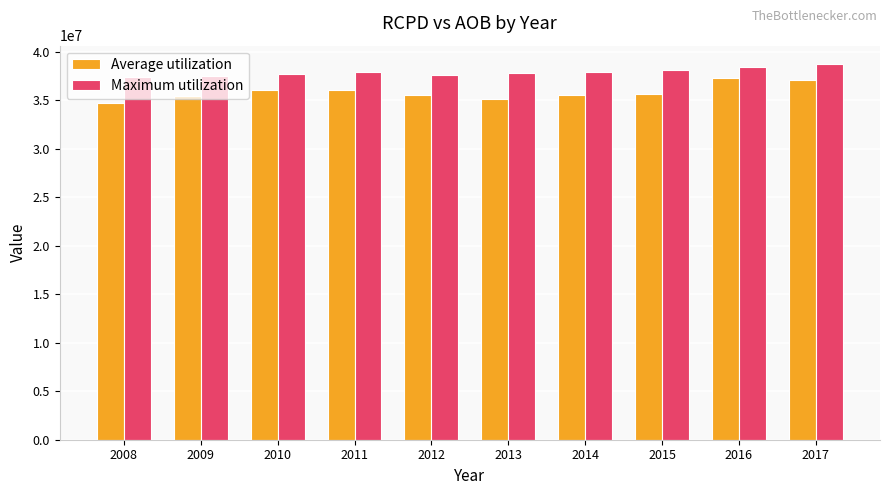

How many values in the Maximum utilization series are below 37855751?

5